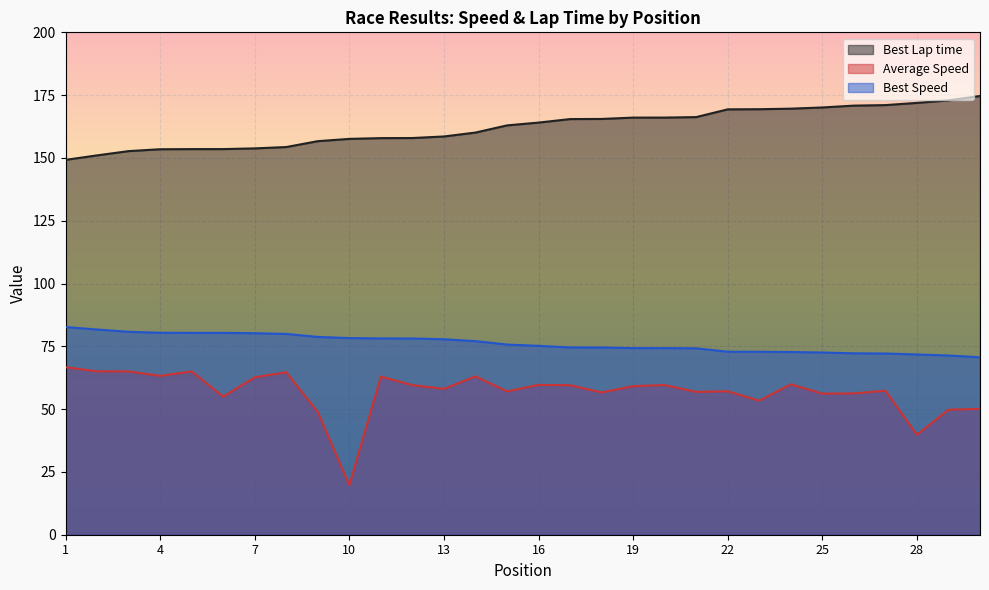

True or false: Best Lap time has more than 2 interior local peaks.

False